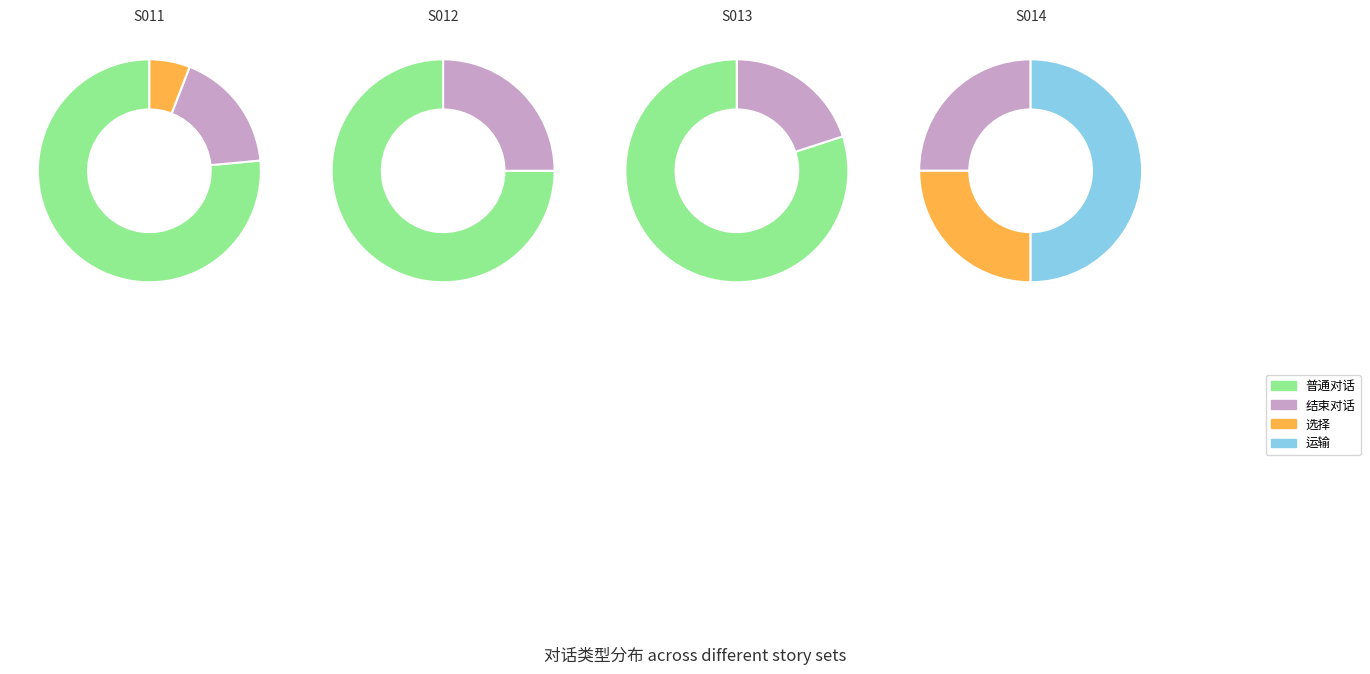

Do 选择 and 运输 together represent more than half of the pie?

No